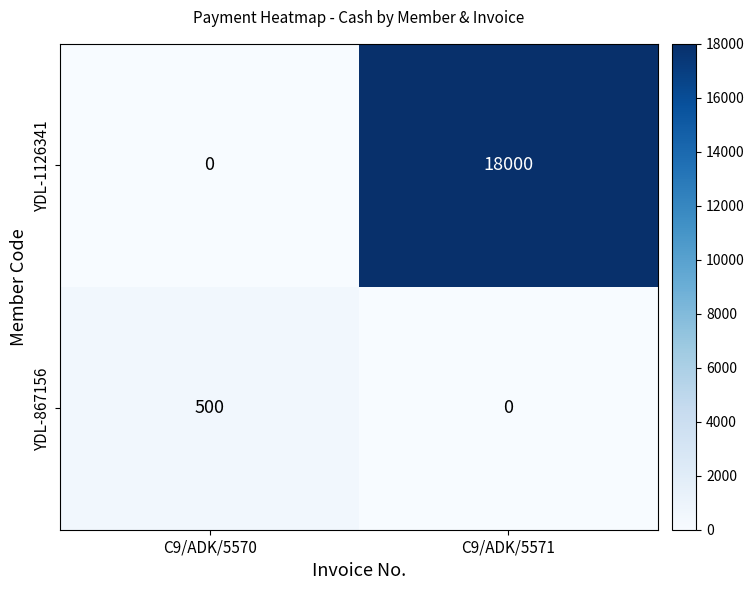

Reading left to right, extract all data points from this chart.

YDL-1126341: C9/ADK/5570=0	C9/ADK/5571=18000
YDL-867156: C9/ADK/5570=500	C9/ADK/5571=0